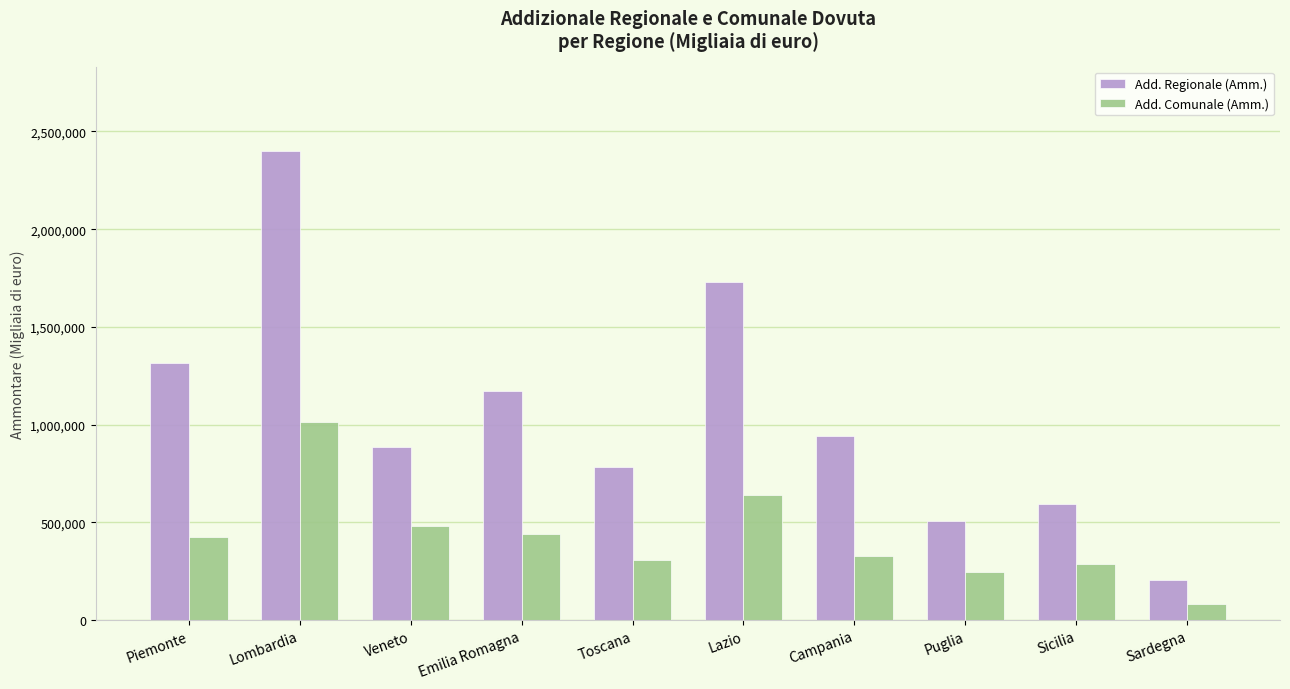

At how many categories does at least one series exceed 2354067?

1